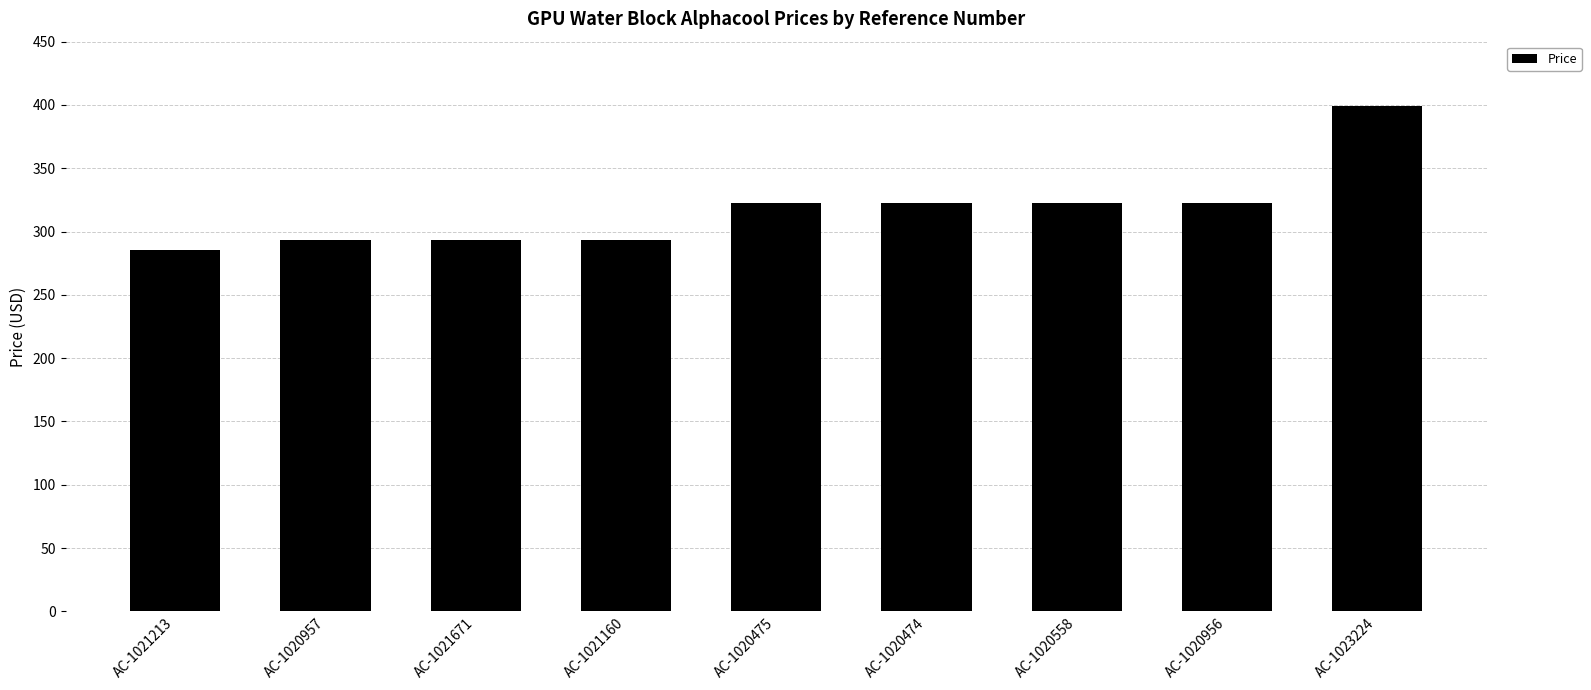

How many data points are less than 322?

4